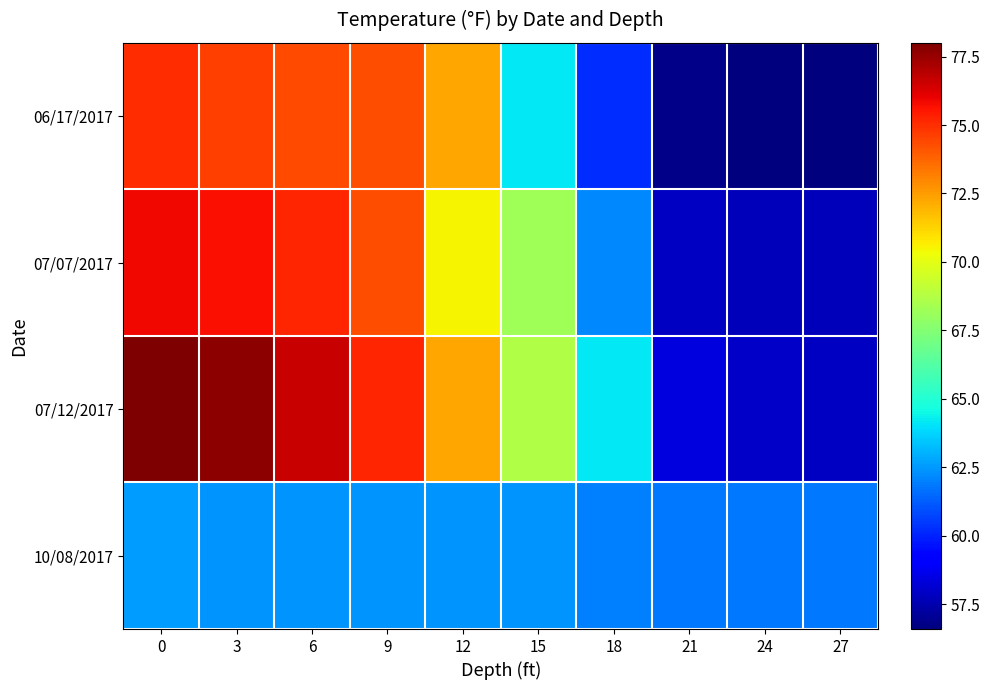

What is the total value across all series at 21?

234.9